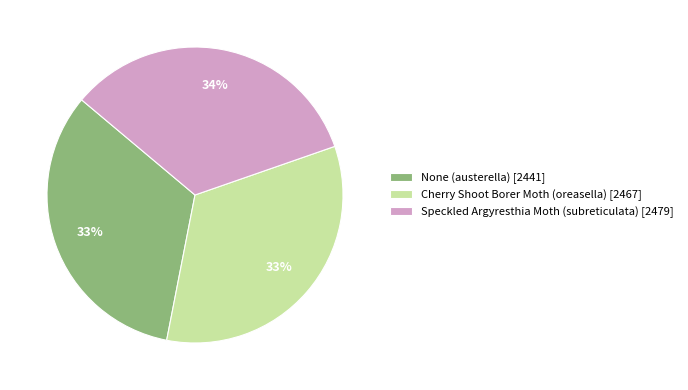

Count the number of slices in the pie.

3